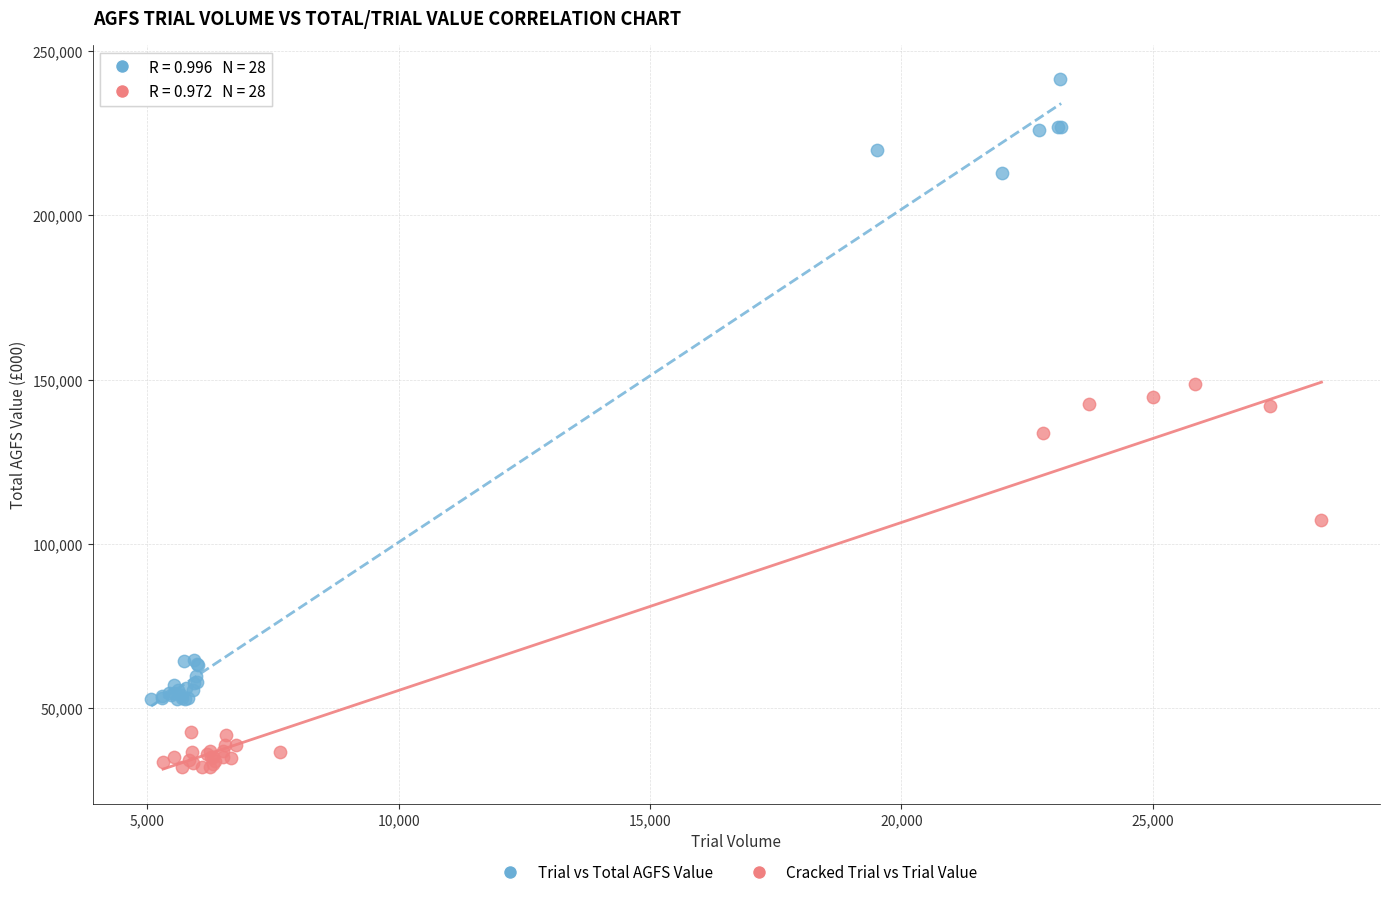

What are all the series names shown in the legend?

Trial vs Total AGFS Value, Cracked Trial vs Trial Value